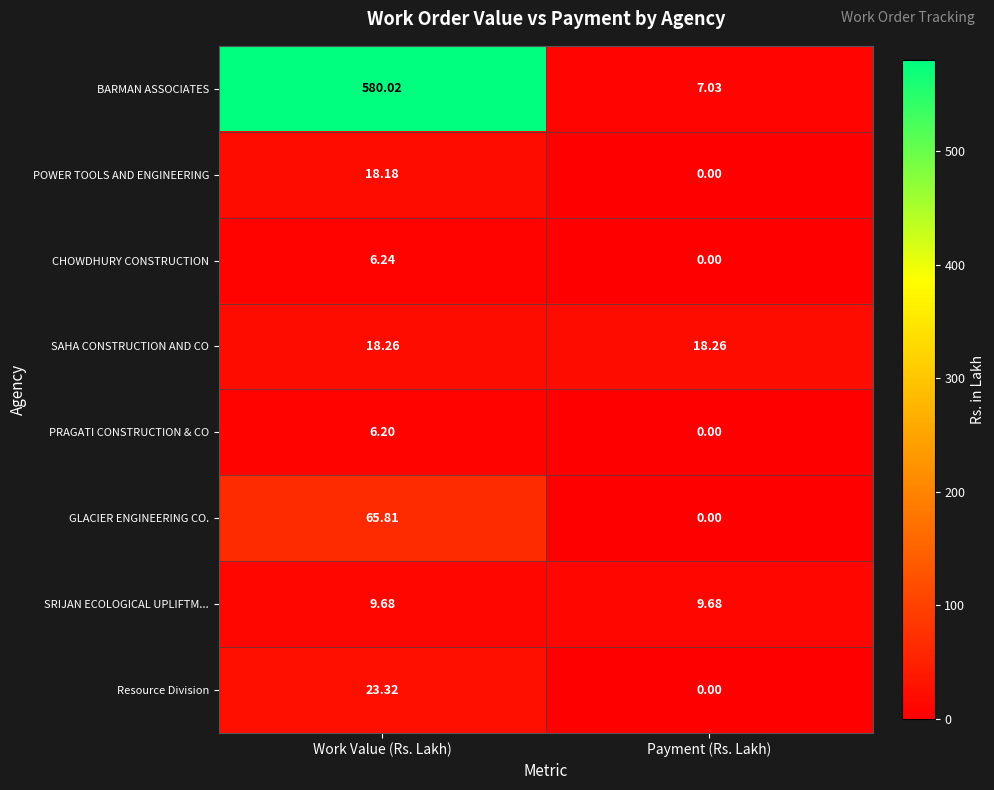

Which category has the lowest value across all series?

Payment (Rs. Lakh)